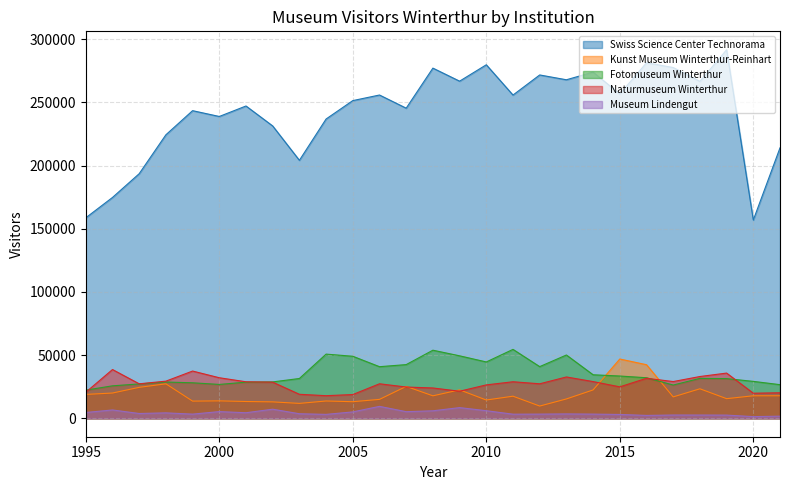

The Fotomuseum Winterthur series shows 49933 at 2018. True or false?

False